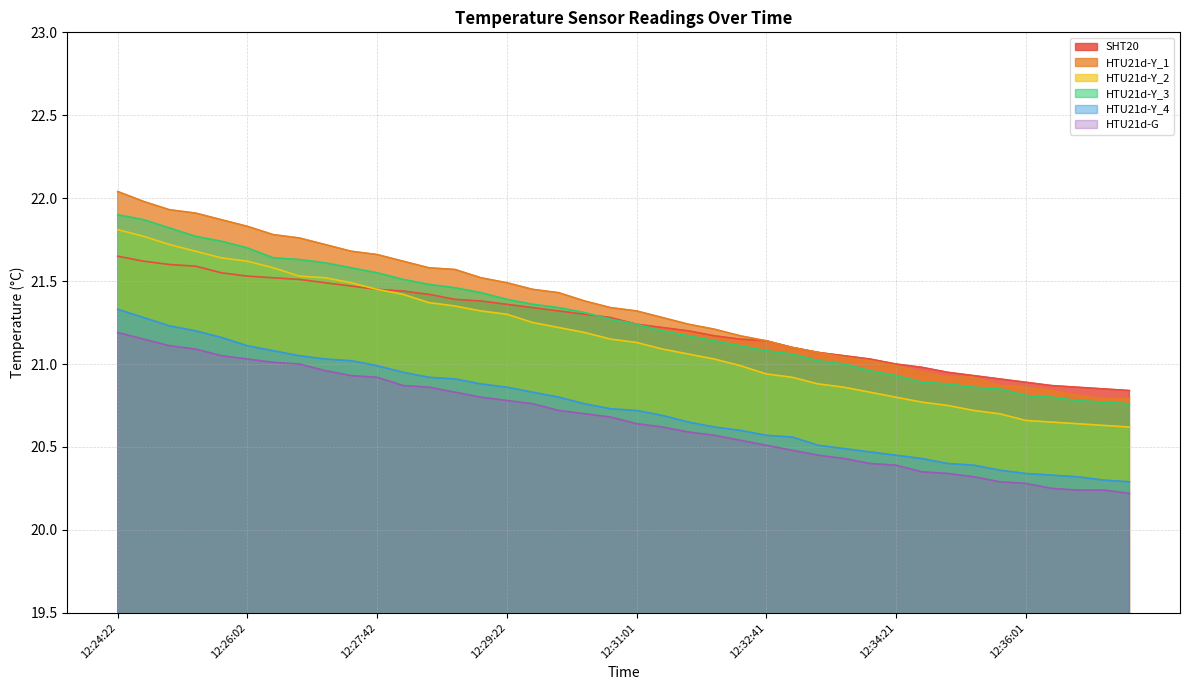

List the labels in order of HTU21d-G value, largest first.

12:24:22, 12:24:42, 12:25:02, 12:25:22, 12:25:42, 12:26:02, 12:26:22, 12:26:42, 12:27:02, 12:27:21, 12:27:42, 12:28:02, 12:28:21, 12:28:41, 12:29:01, 12:29:22, 12:29:41, 12:30:01, 12:30:21, 12:30:41, 12:31:01, 12:31:21, 12:31:41, 12:32:01, 12:32:21, 12:32:41, 12:33:01, 12:33:21, 12:33:41, 12:34:01, 12:34:21, 12:34:41, 12:35:01, 12:35:20, 12:35:40, 12:36:01, 12:36:21, 12:36:40, 12:37:00, 12:37:20